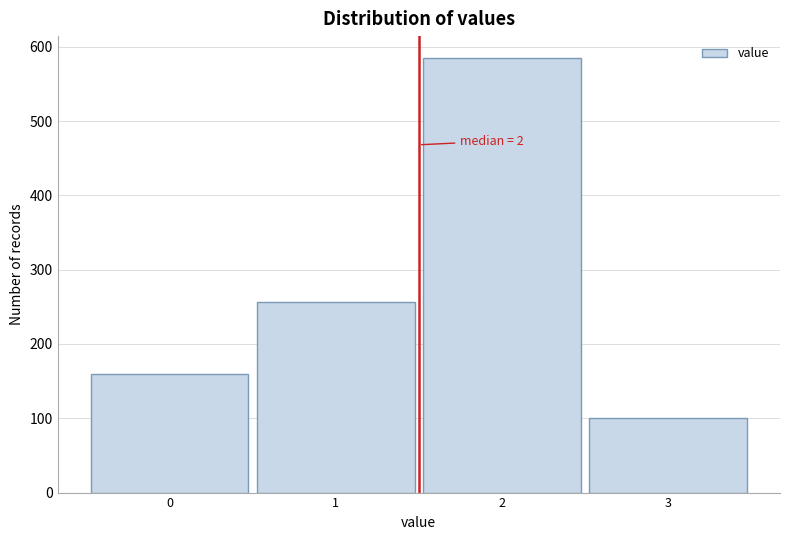

Reading left to right, list all the values displayed in this chart.

0=159	1=257	2=585	3=101